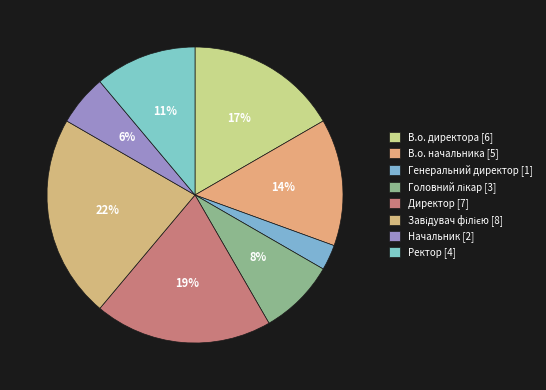

How many segments does this pie chart have?

8